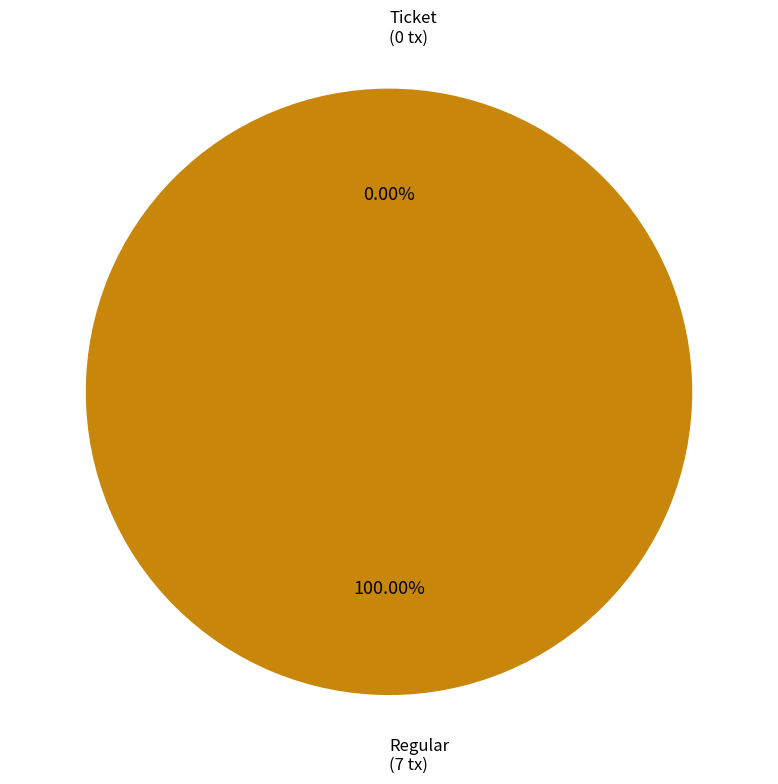

To the nearest percent, what portion does Regular represent?

100%